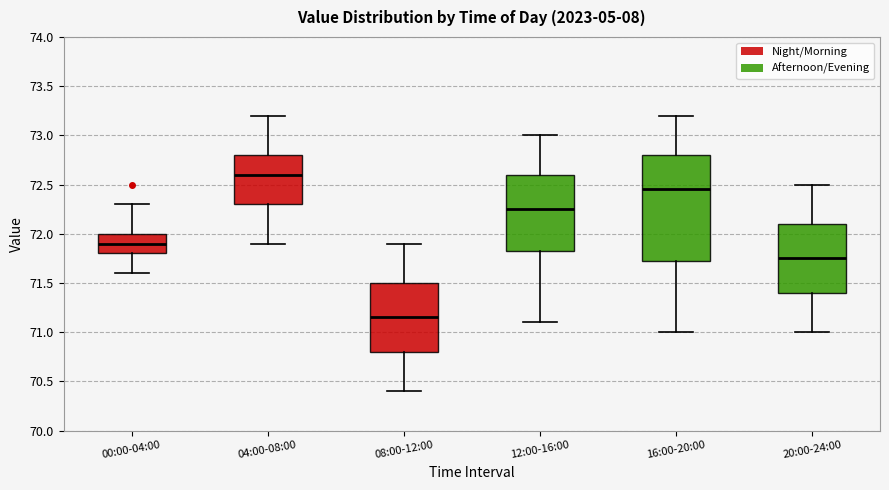

Which box is the tallest, from its lower edge to its upper edge?

16:00-20:00